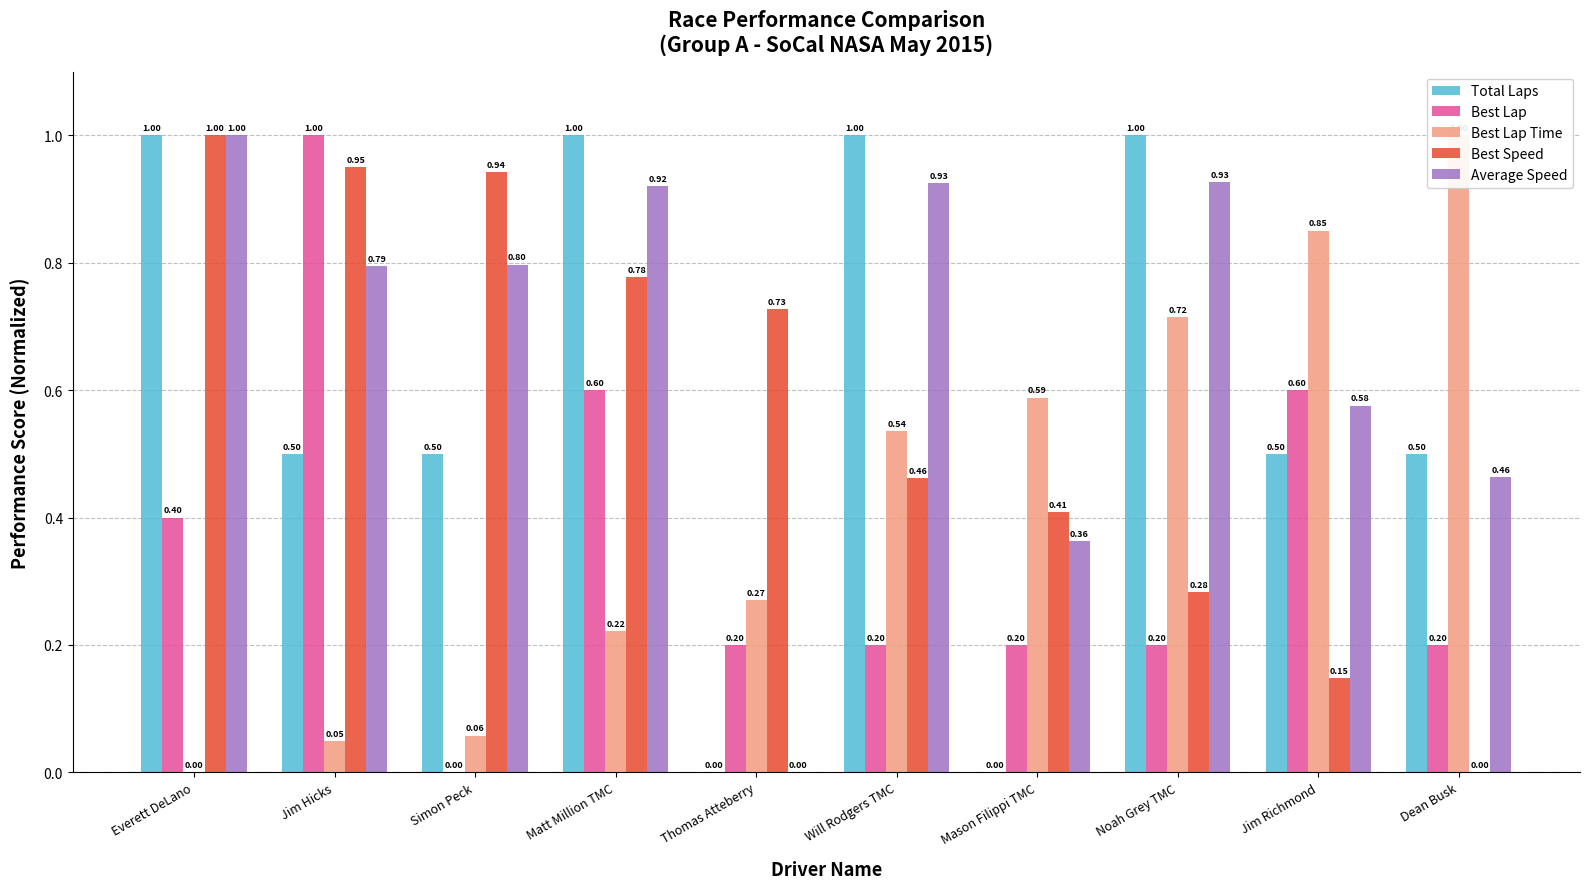

What is the value of the Total Laps bar at the 9th from the left?

0.5